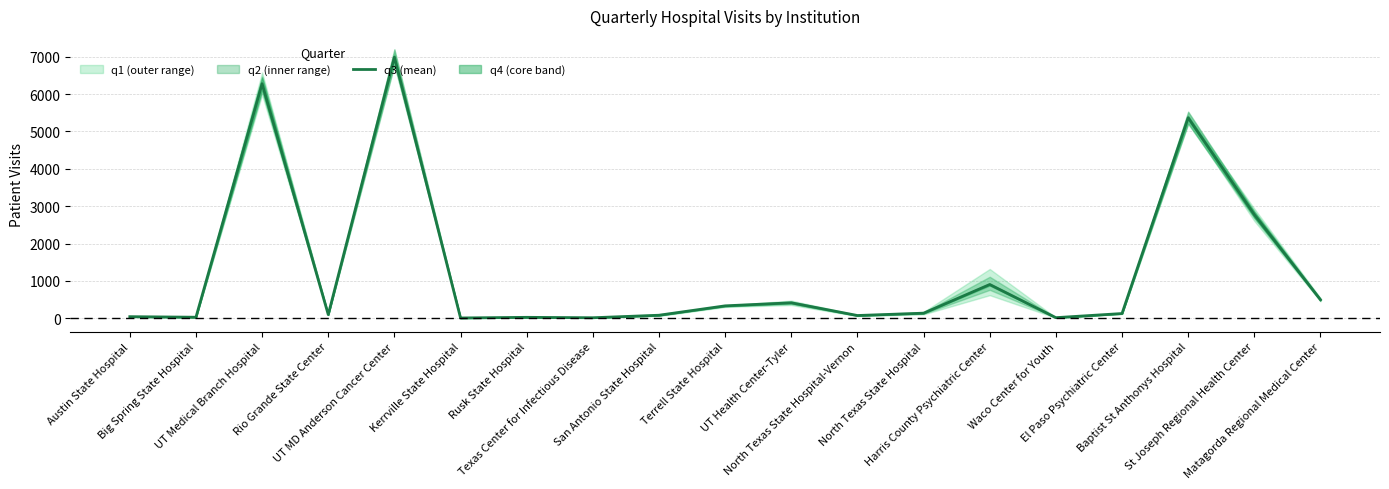

Reading left to right, extract all data points from this chart.

44.2	29.5	6275.8	99.0	6985.8	9.8	26.8	15.8	82.8	334.0	415.5	75.2	137.8	904.2	18.0	128.2	5365.8	2773.5	496.2